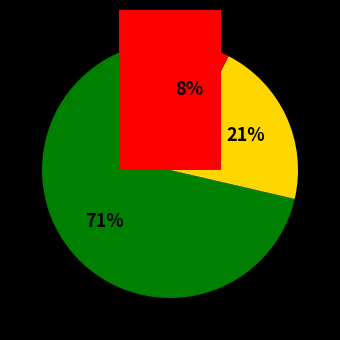

Is the sum of Рассольник and Бутерброд с джемом greater than half?

No